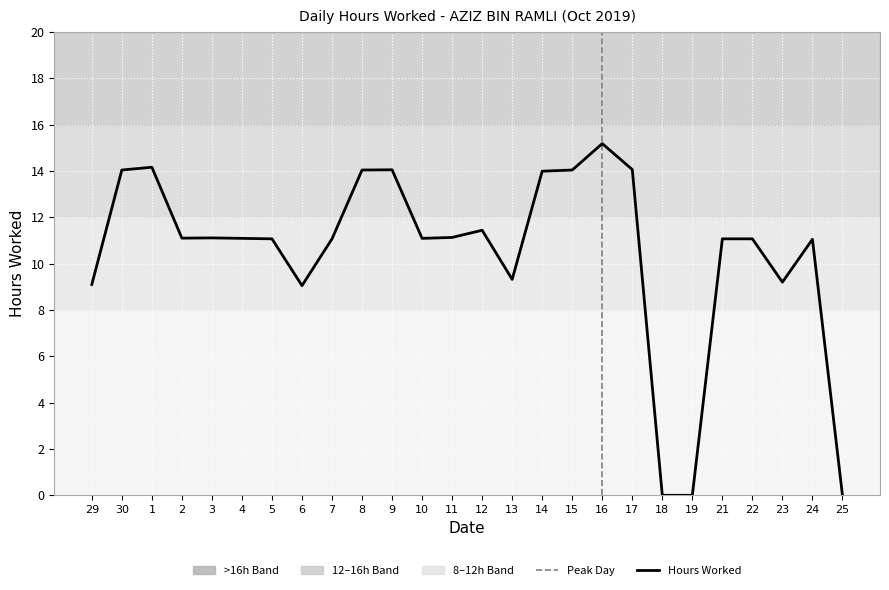

How many data points does each series have?

26